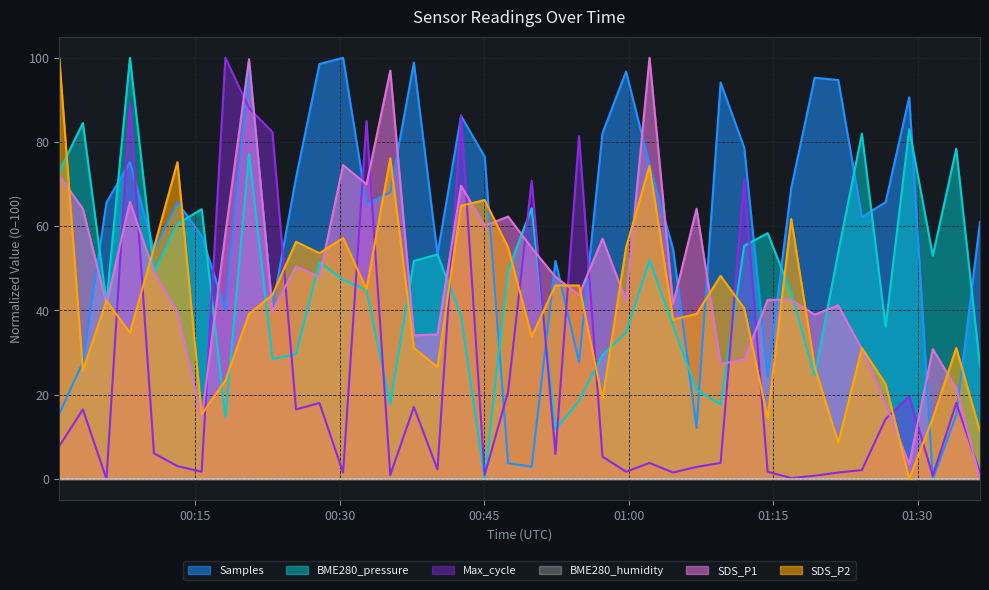

How many values in the SDS_P2 series exceed 40?

20